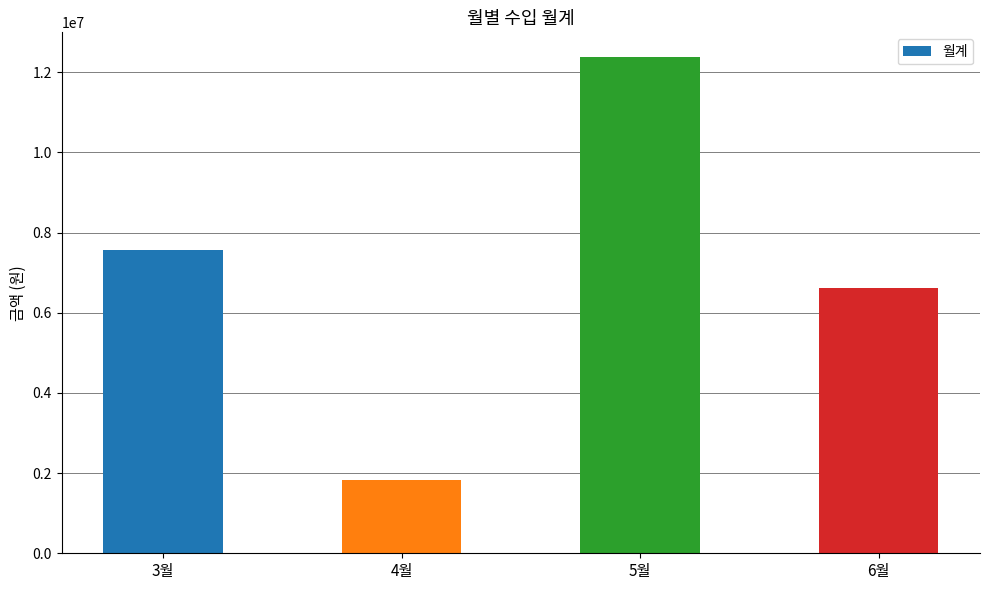

At which label is the value closest to 7105950?

3월